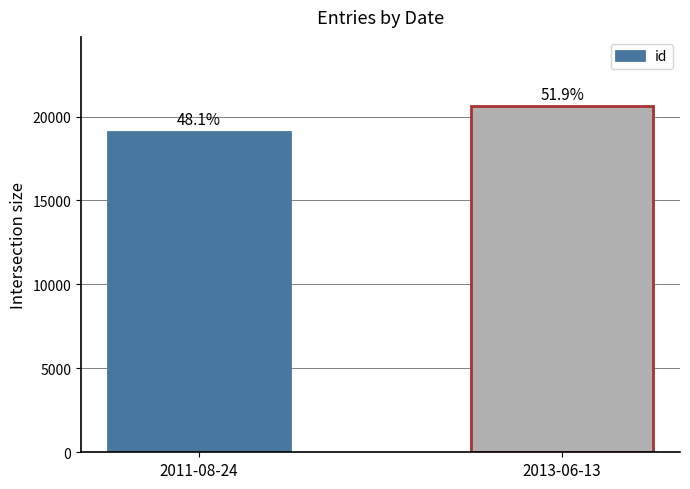

The value at 2011-08-24 is 28205. True or false?

False